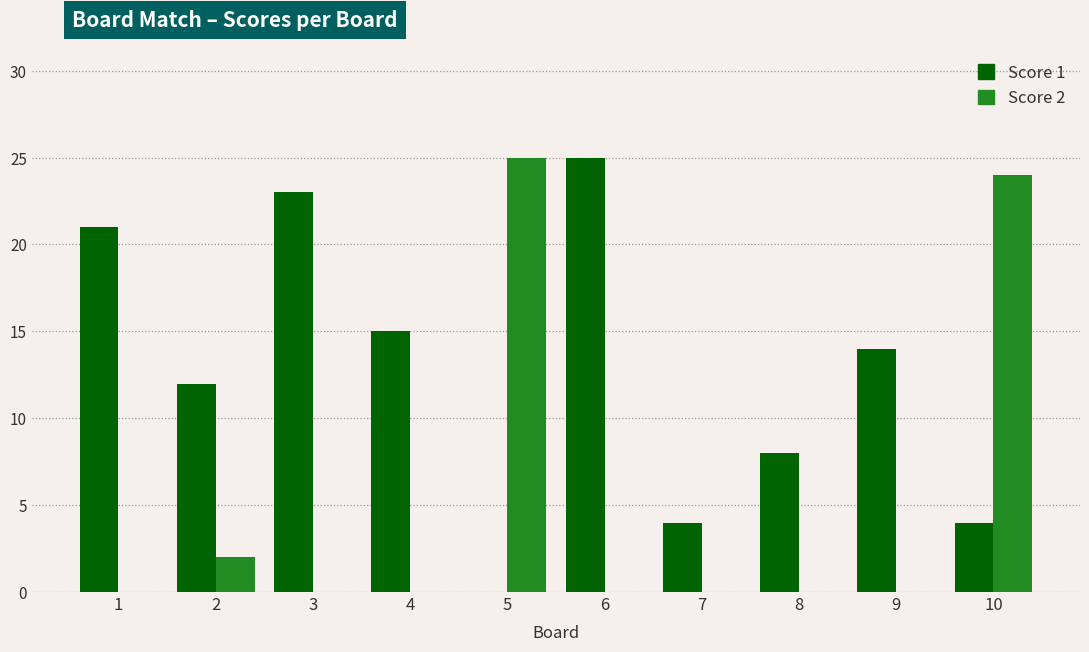

Which series changed the most between 2 and 10?

Score 2